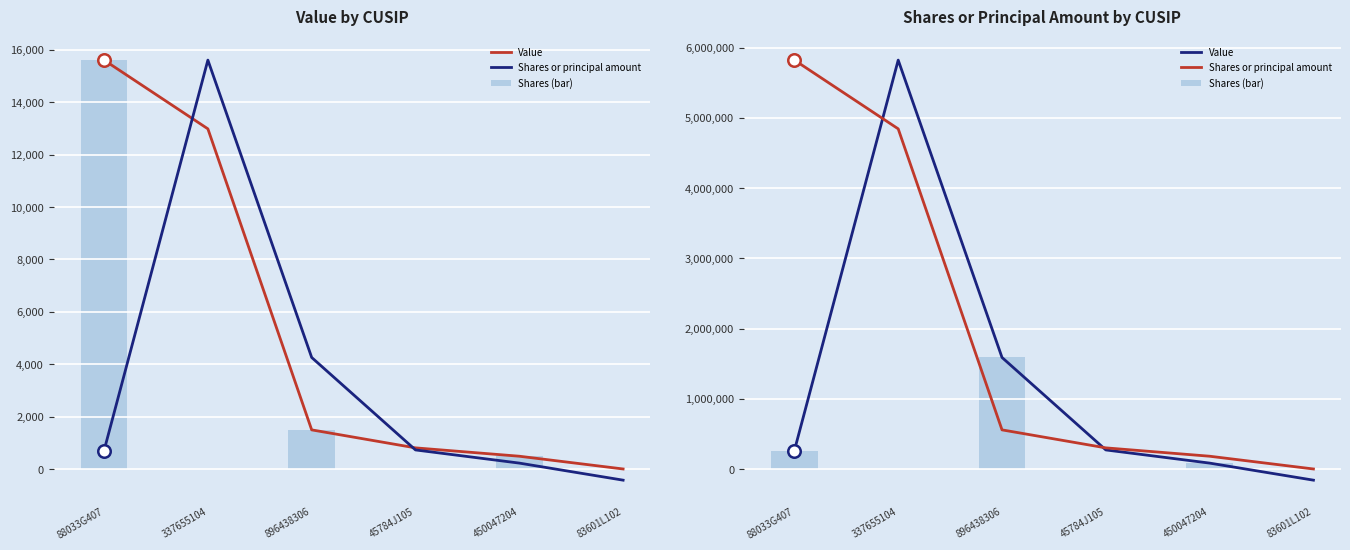

At how many categories does at least one series exceed 2563389?

2